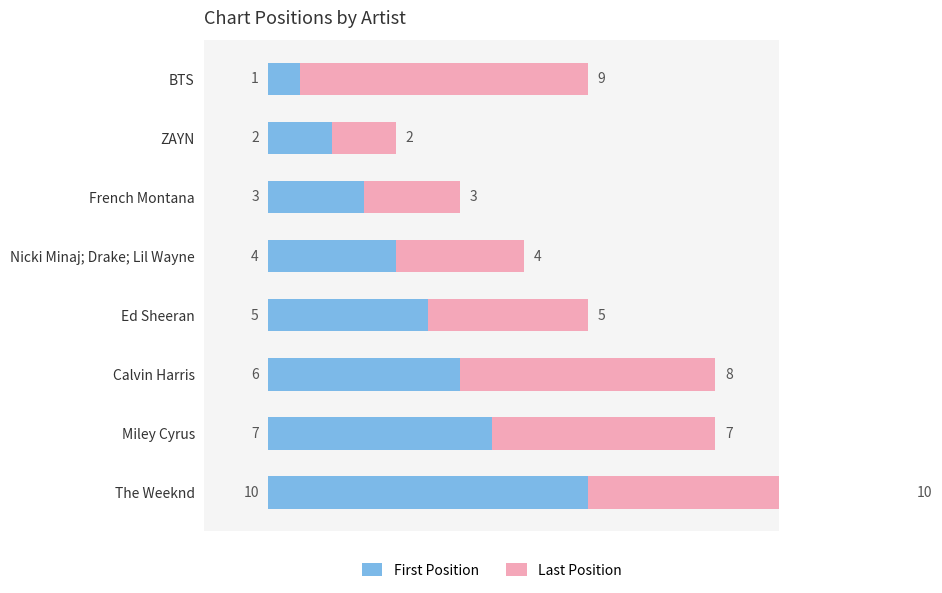

The First Position series shows 3 at Calvin Harris. True or false?

False